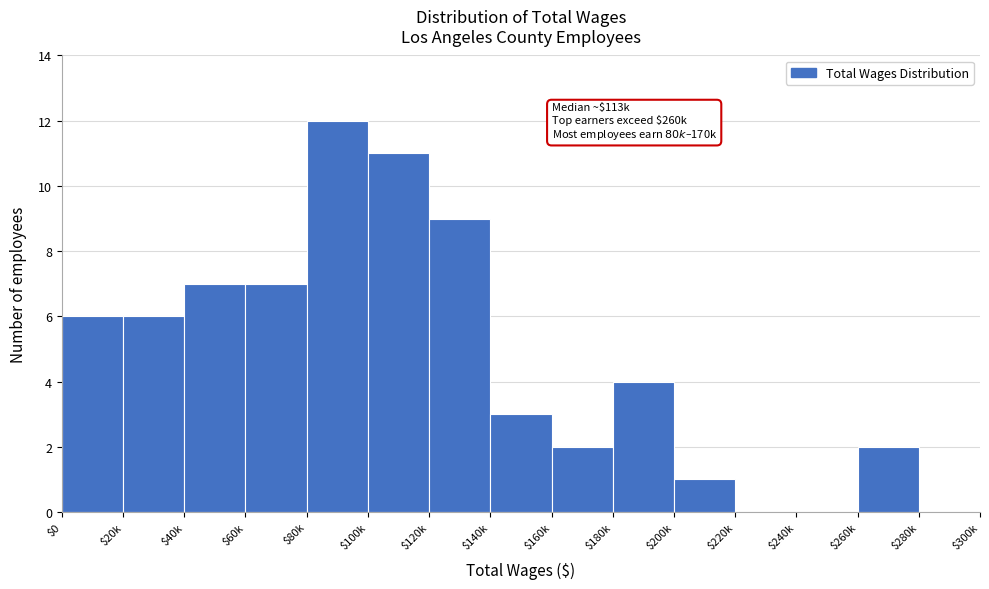

What is the sum of all values?

70